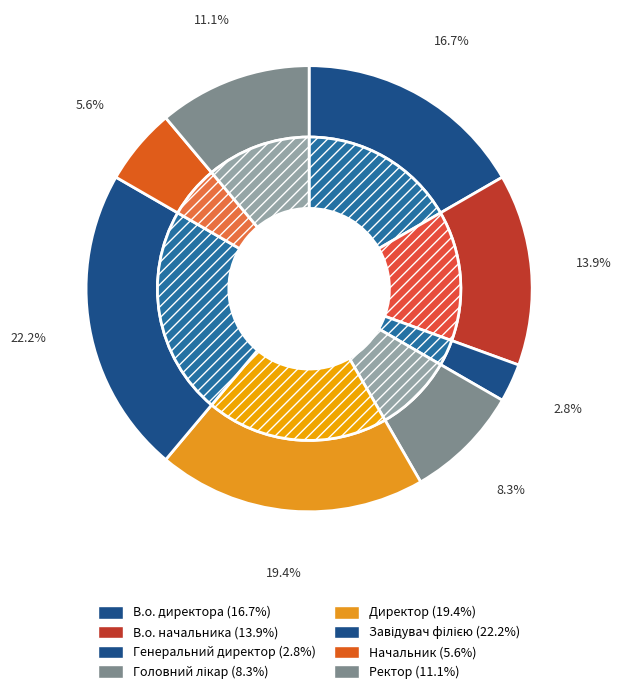

What is the total percentage of Завідувач філією and Головний лікар?

30.6%